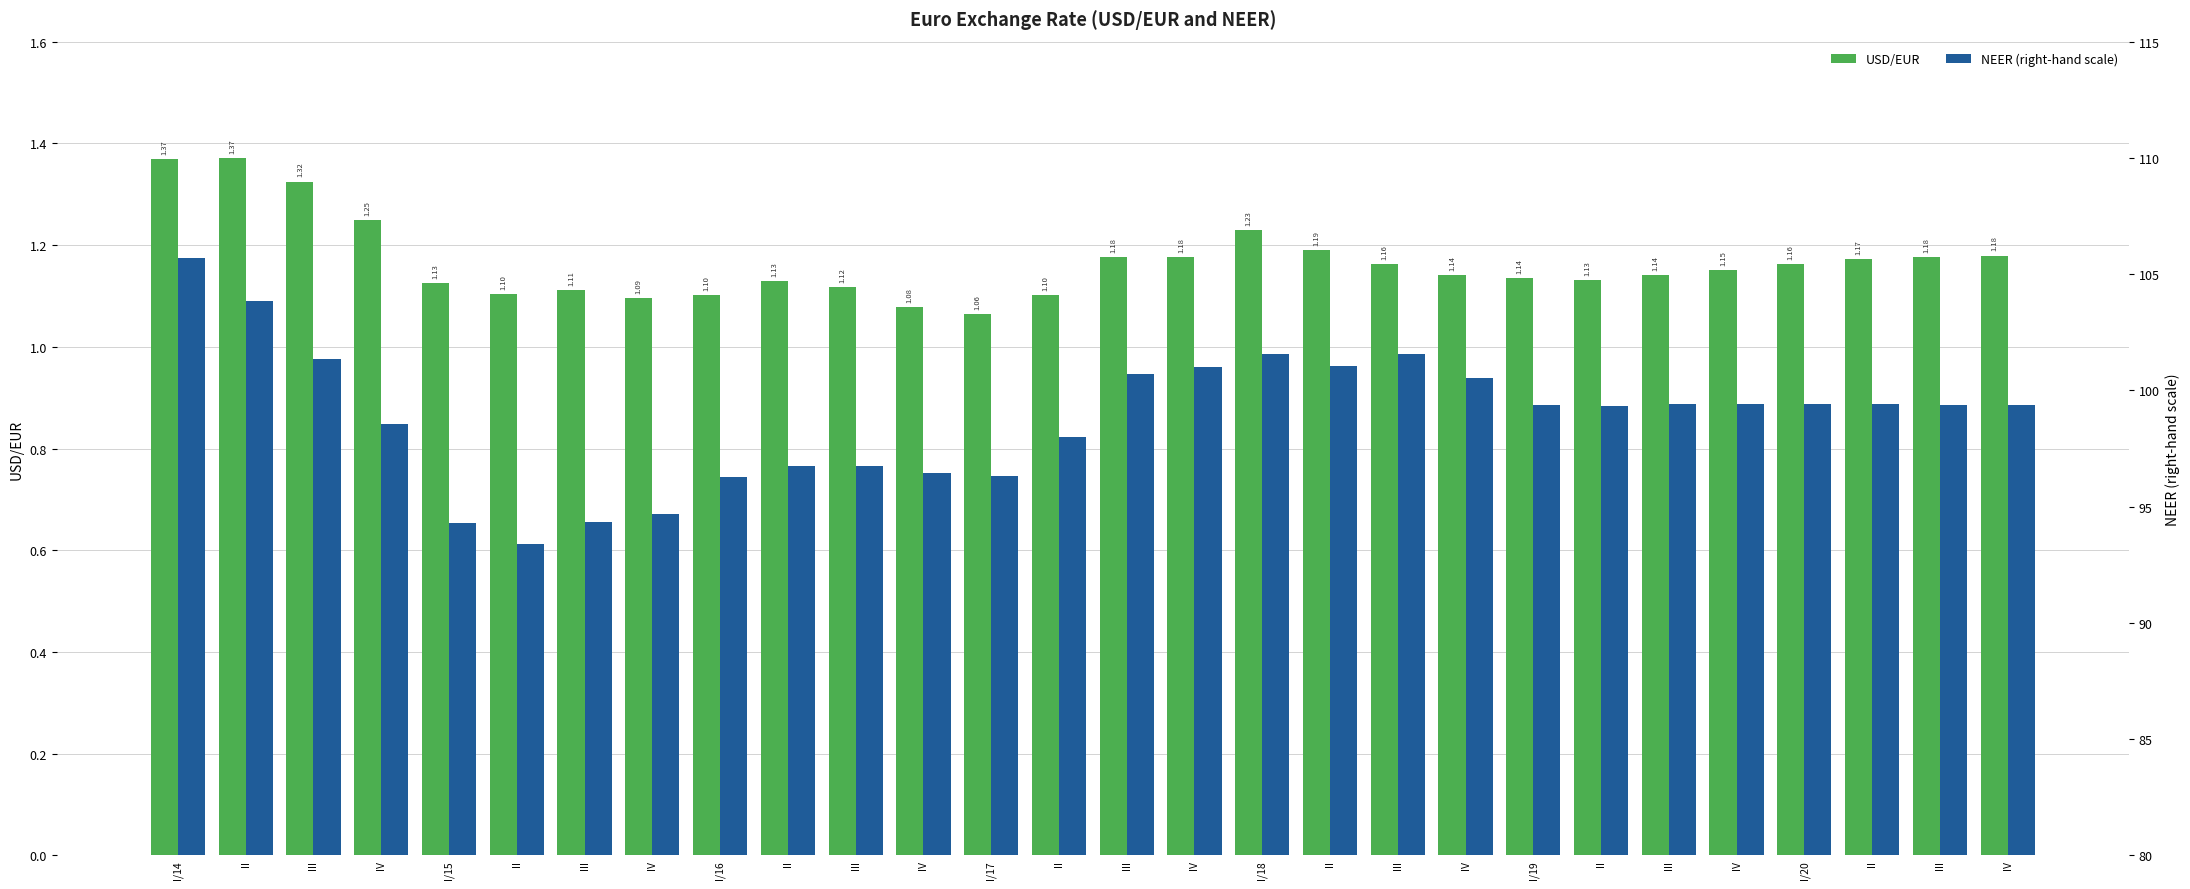

At which label does USD/EUR reach its minimum?

I/17